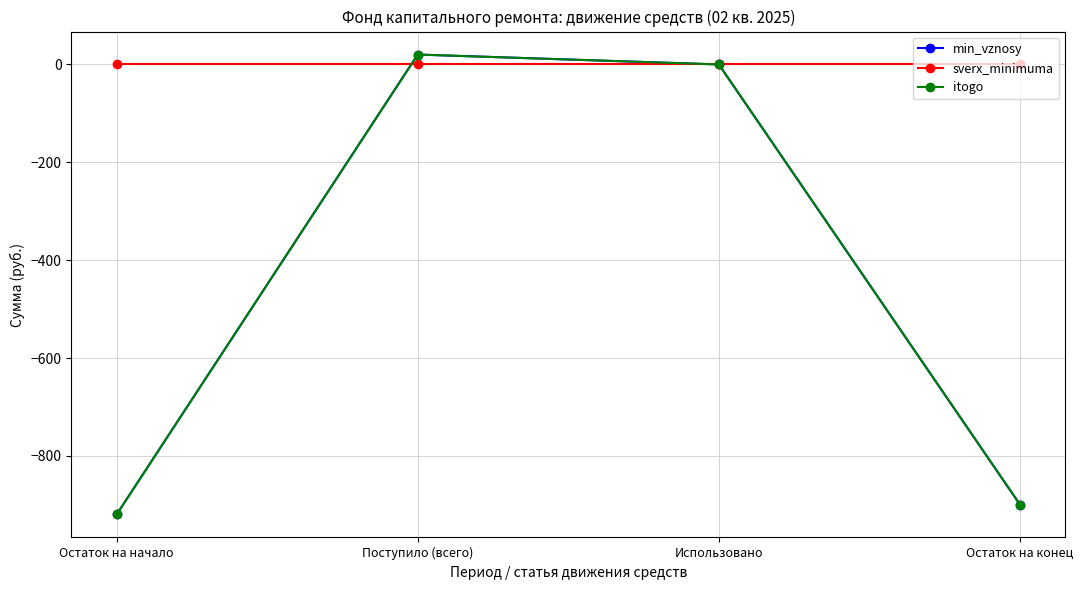

What position from the left is Использовано?

3